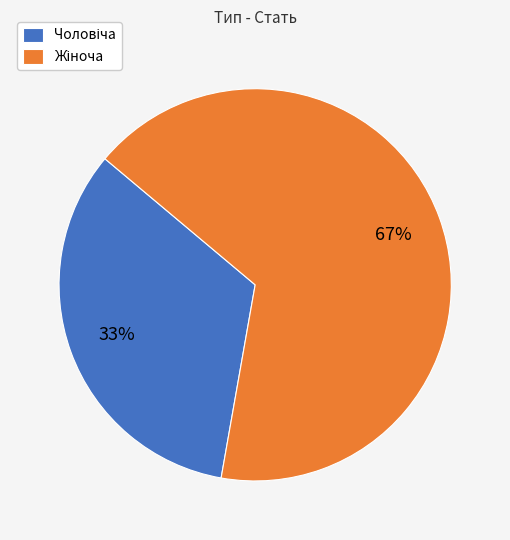

Is there a majority slice in this chart?

Yes